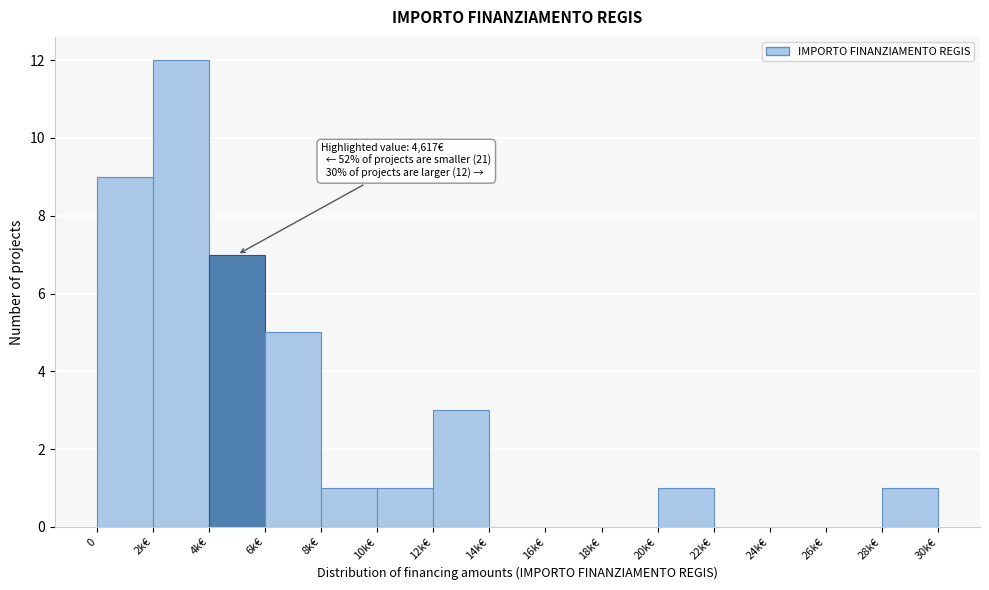

Reading left to right, list all the values displayed in this chart.

0=9	2k€=12	4k€=7	6k€=5	8k€=1	10k€=1	12k€=3	14k€=0	16k€=0	18k€=0	20k€=1	22k€=0	24k€=0	26k€=0	28k€=1